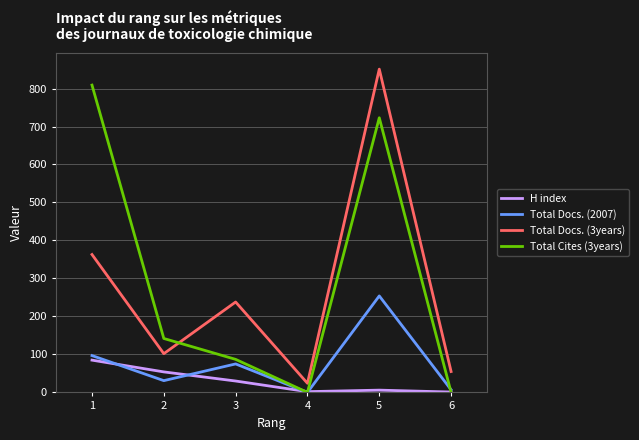

Count the number of categories in the chart.

6